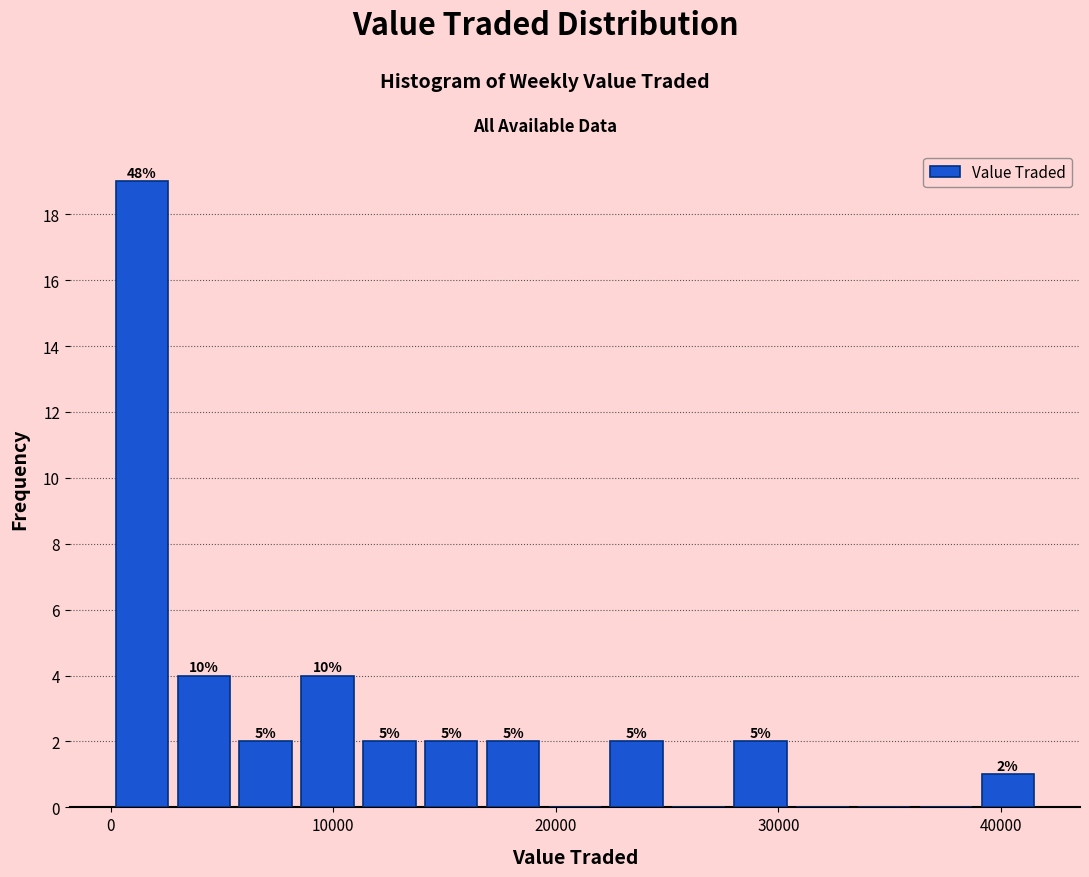

Around what value on the x-axis is the tallest bar? Give the approximate position of its centre, as read against the axis.

1000